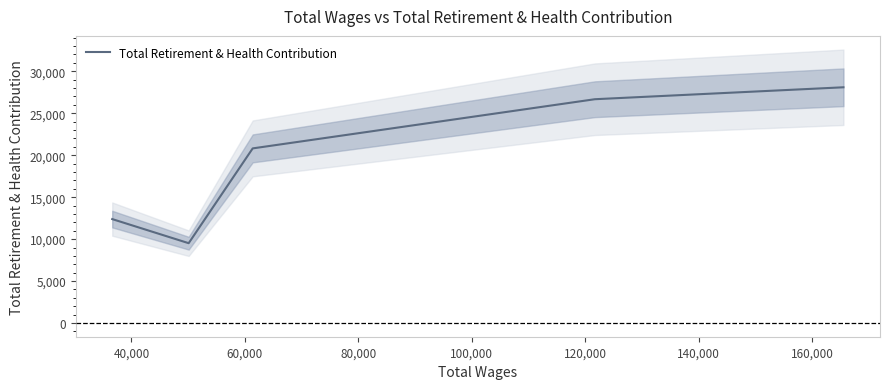

Count the number of categories in the chart.

5